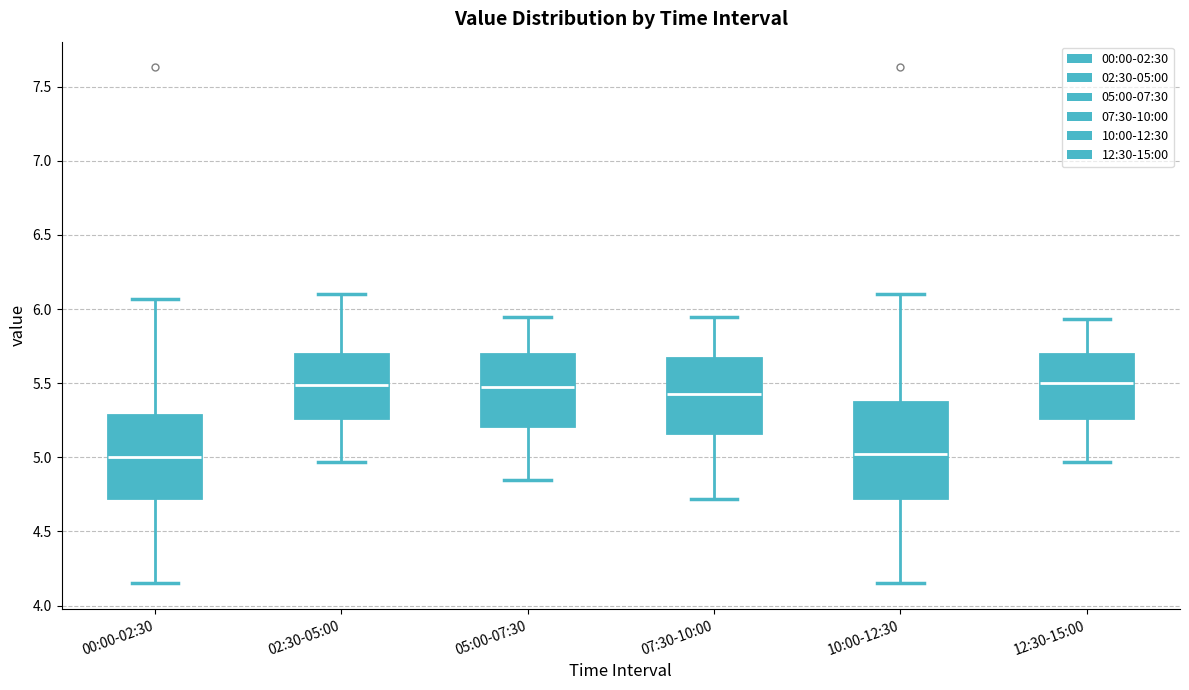

Where does the median line of the box for 07:30-10:00 sit on the y-axis? The values are not printed on the chart, so give them approximately, as read against the axis.

5.45